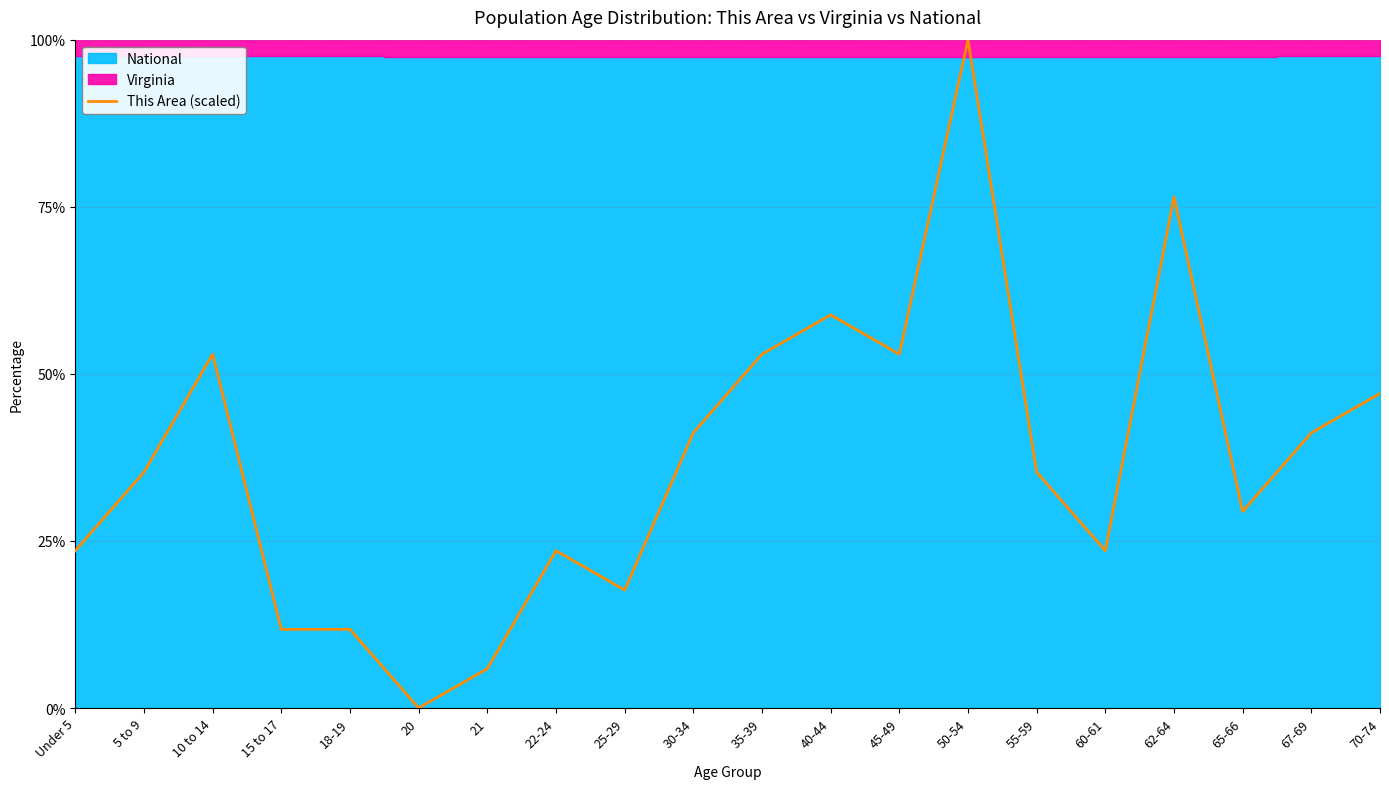

What is the sum of the values at 70-74 and 22-24?

70.6